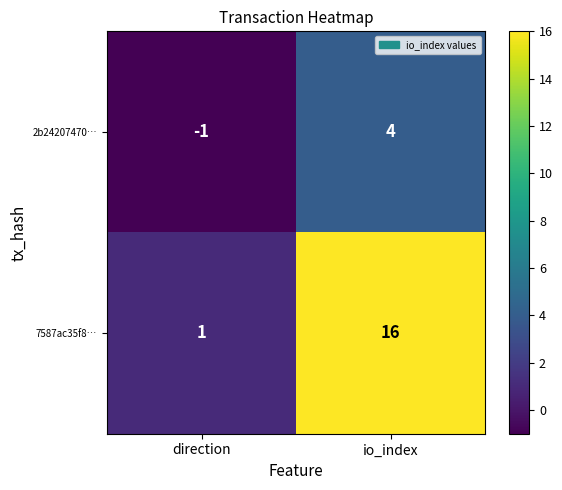

Rank the series at direction from highest to lowest value.

7587ac35f8…, 2b24207470…